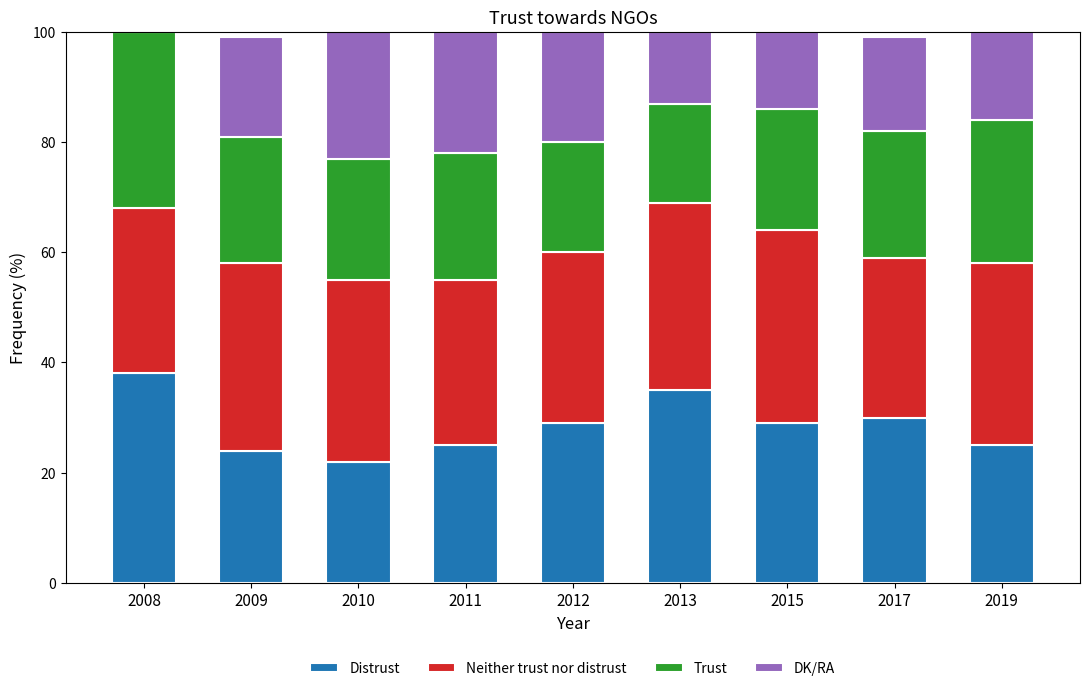

What is the total value across all series at 2008?

100